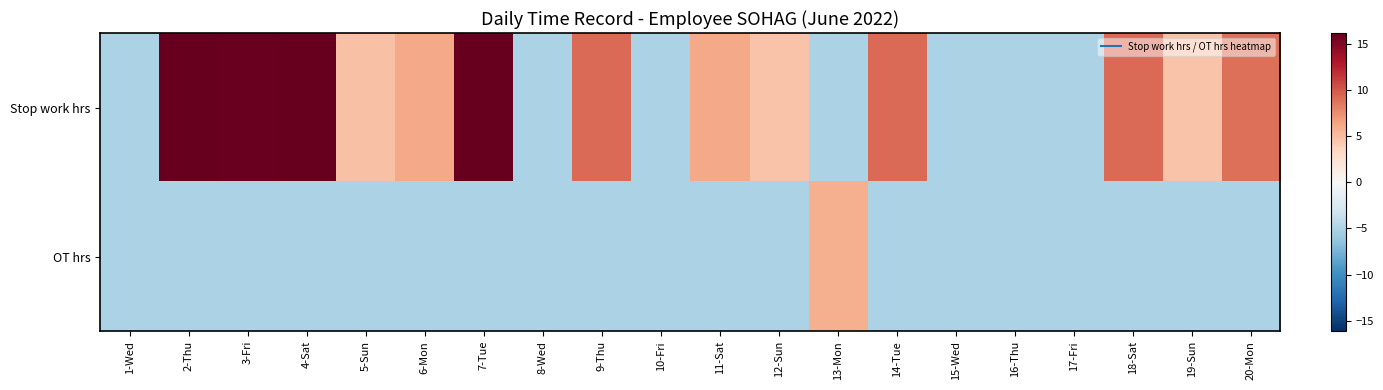

What is the smallest value displayed?

-5.1